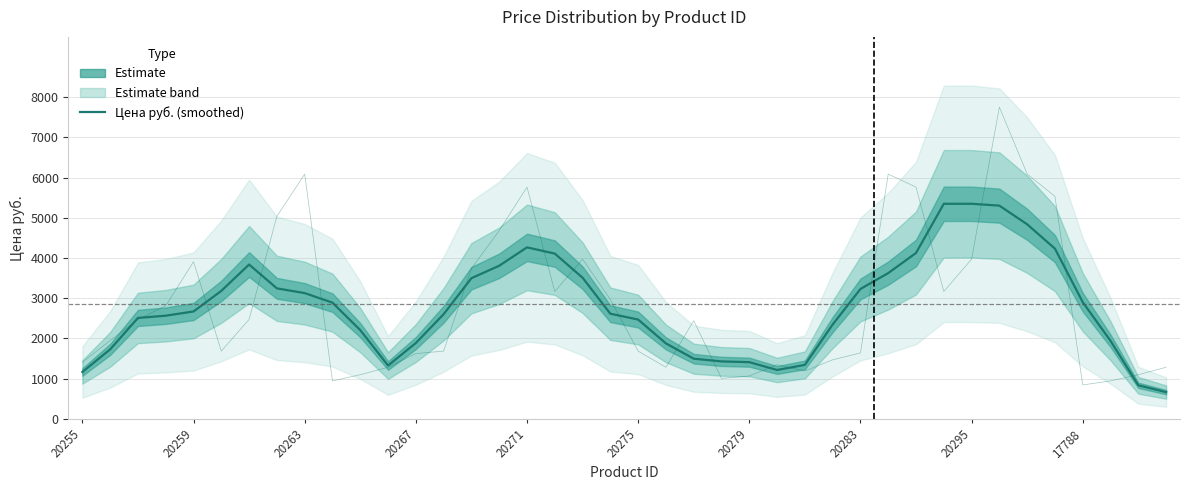

At which label is the value closest to 3006?

17788